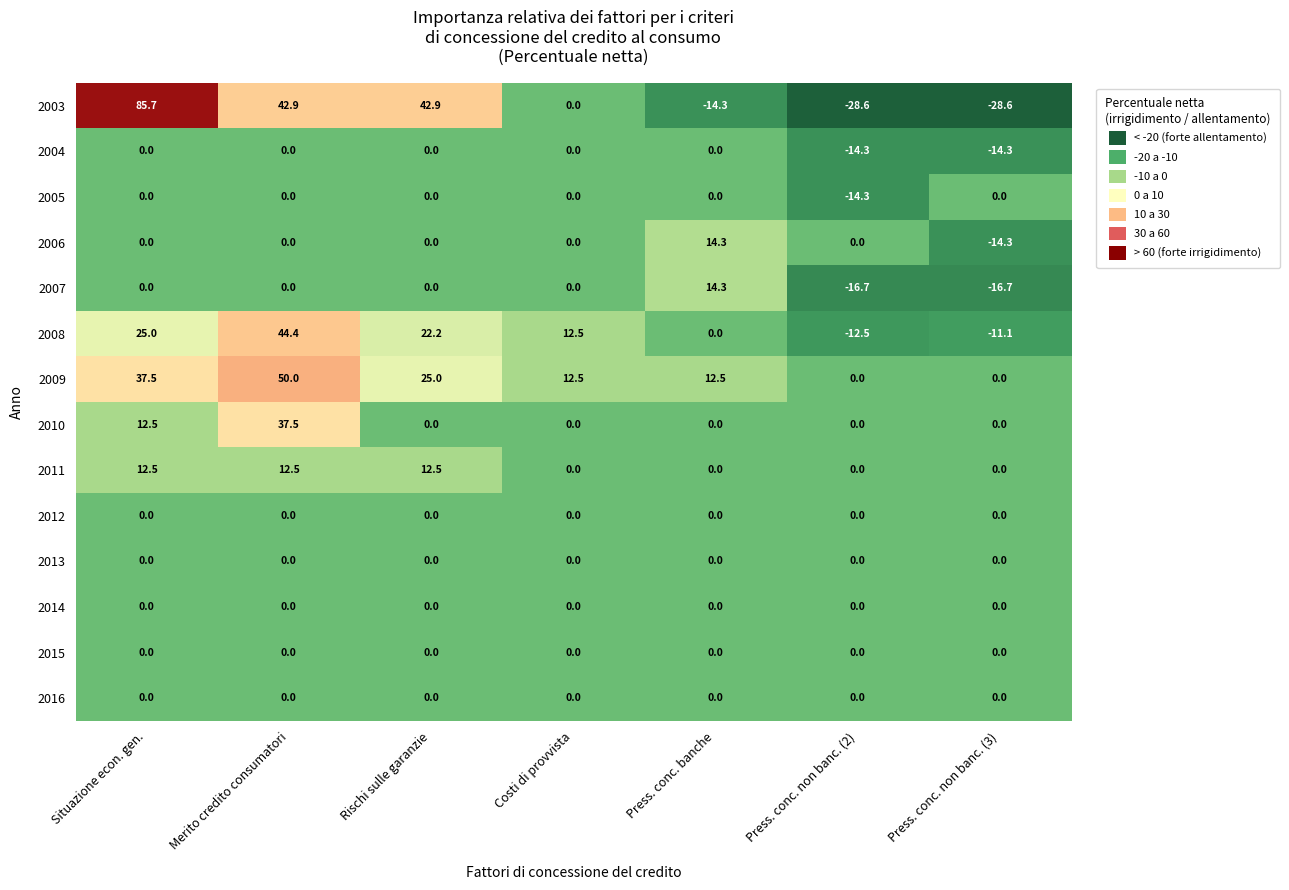

Which series changed the most between Rischi sulle garanzie and Press. conc. non banc. (2)?

2003